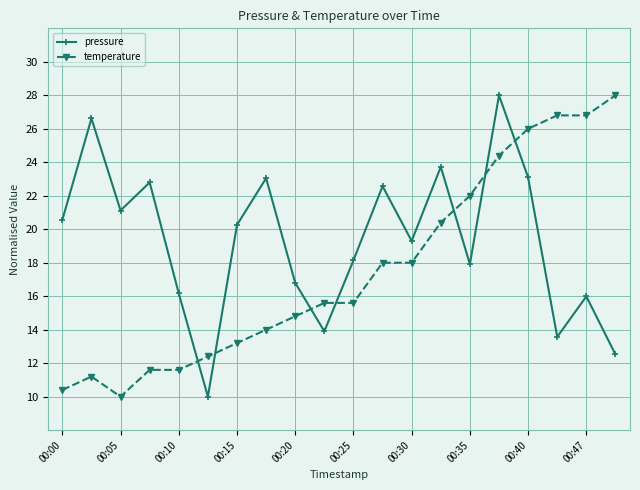

What is the sum of all temperature values?

350.8